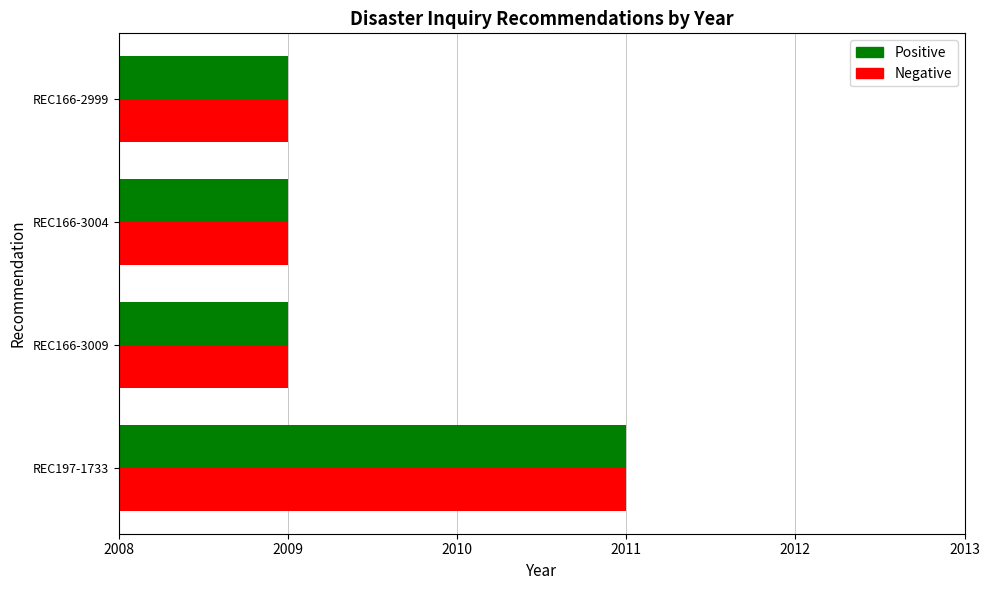

What is the sum of all Negative values?

8038